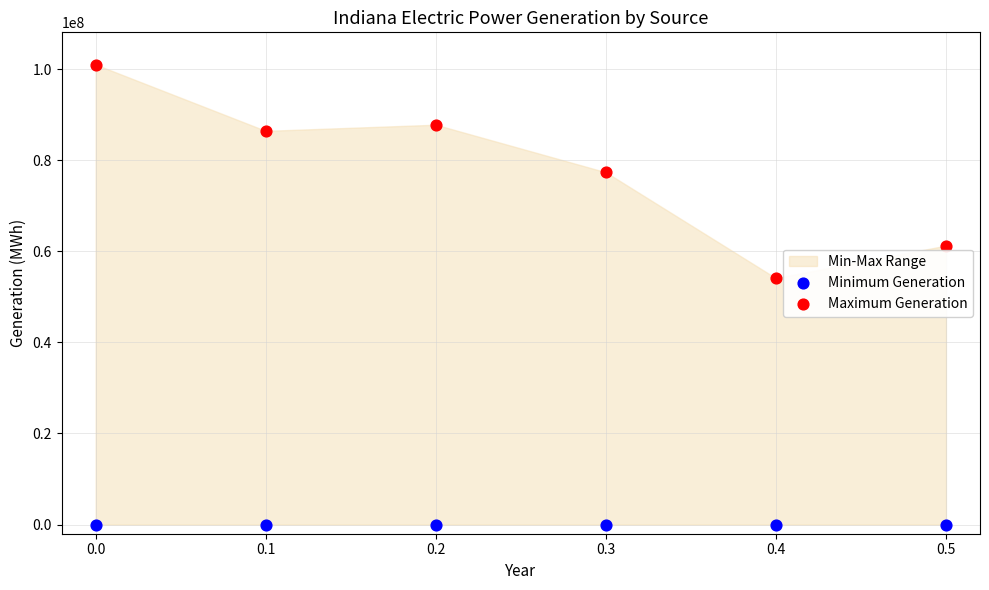

Which series reaches the minimum Y coordinate?

Minimum Generation